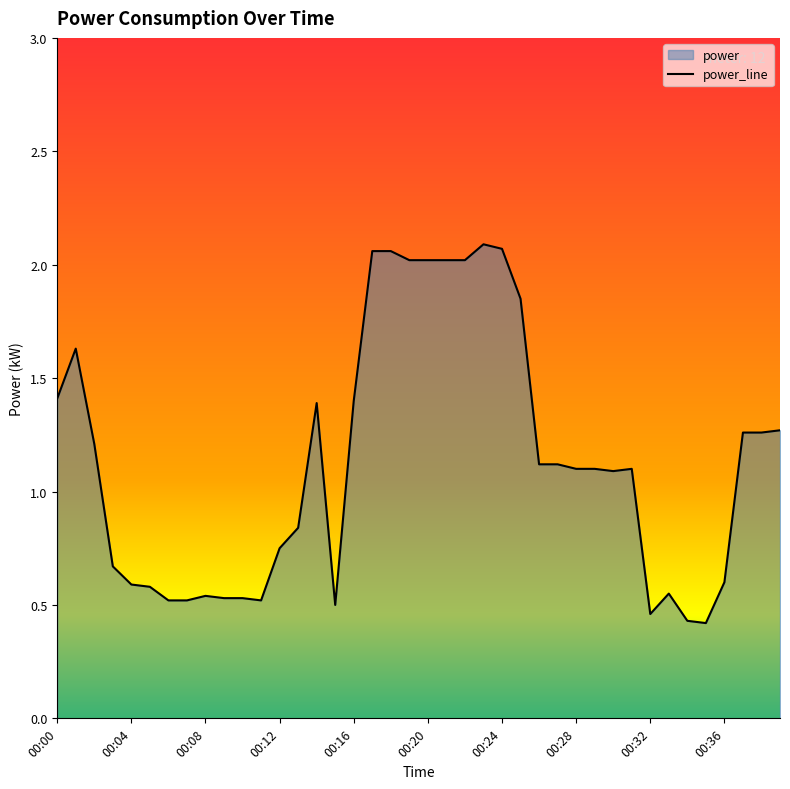

How many data points are above 1?

23